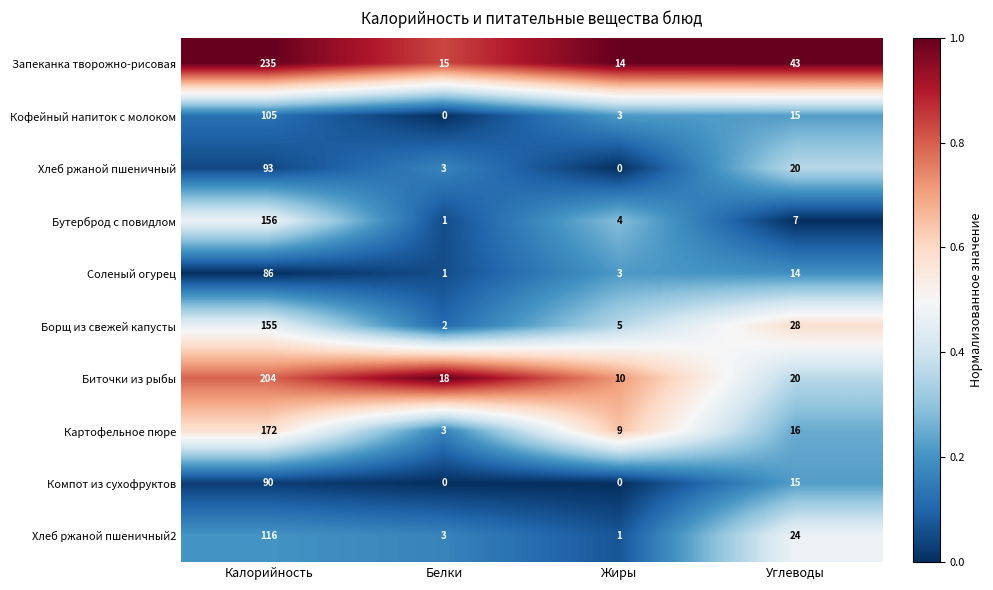

Rank the series by their maximum value, from highest to lowest.

Запеканка творожно-рисовая, Биточки из рыбы, Картофельное пюре, Бутерброд с повидлом, Борщ из свежей капусты, Хлеб ржаной пшеничный2, Кофейный напиток с молоком, Хлеб ржаной пшеничный, Компот из сухофруктов, Соленый огурец